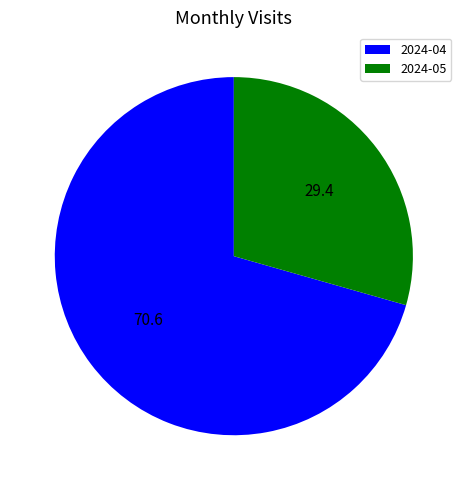

How many segments does this pie chart have?

2